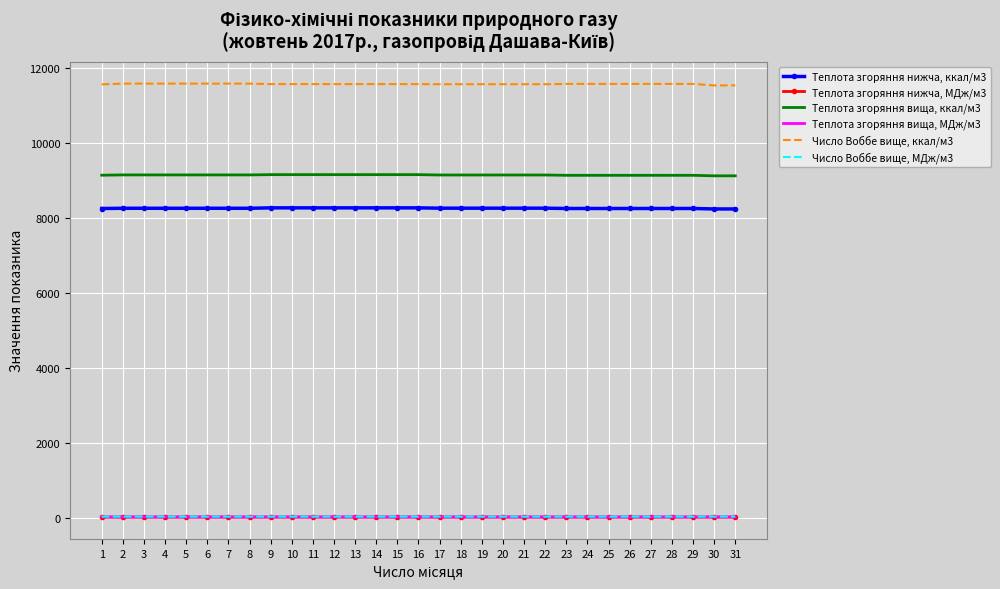

Is the value of Число Воббе вище, ккал/м3 at 19 greater than the value of Теплота згоряння нижча, ккал/м3 at 31?

Yes